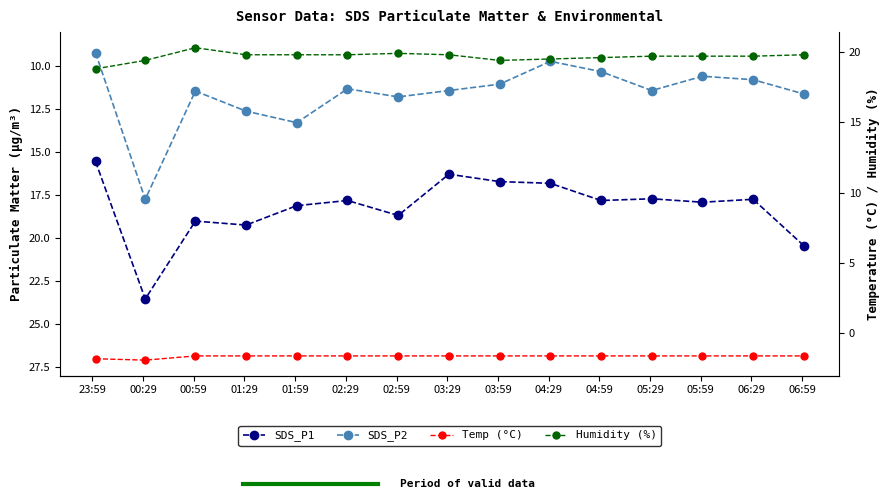

True or false: SDS_P1 has a value of 3.9 at 03:59.

False